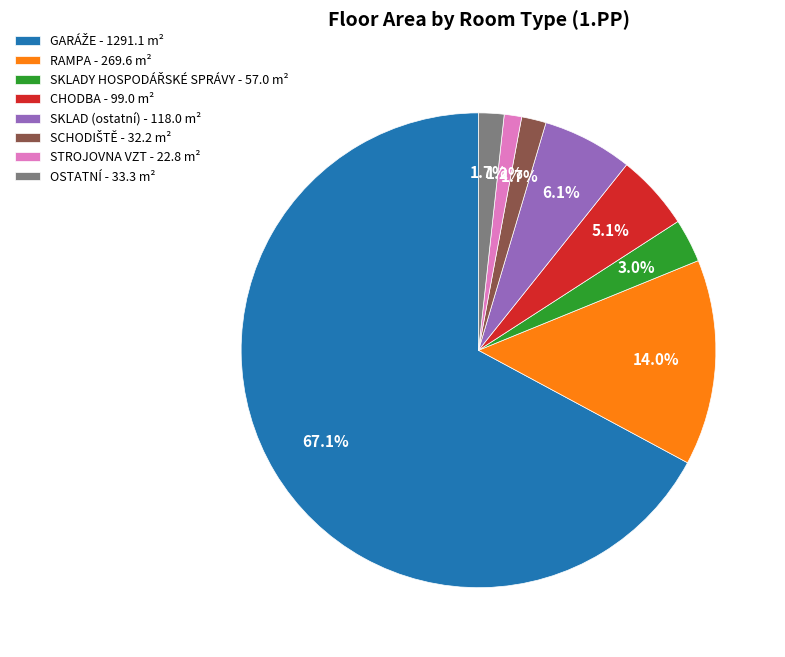

Is there any slice that represents more than half of the pie?

Yes